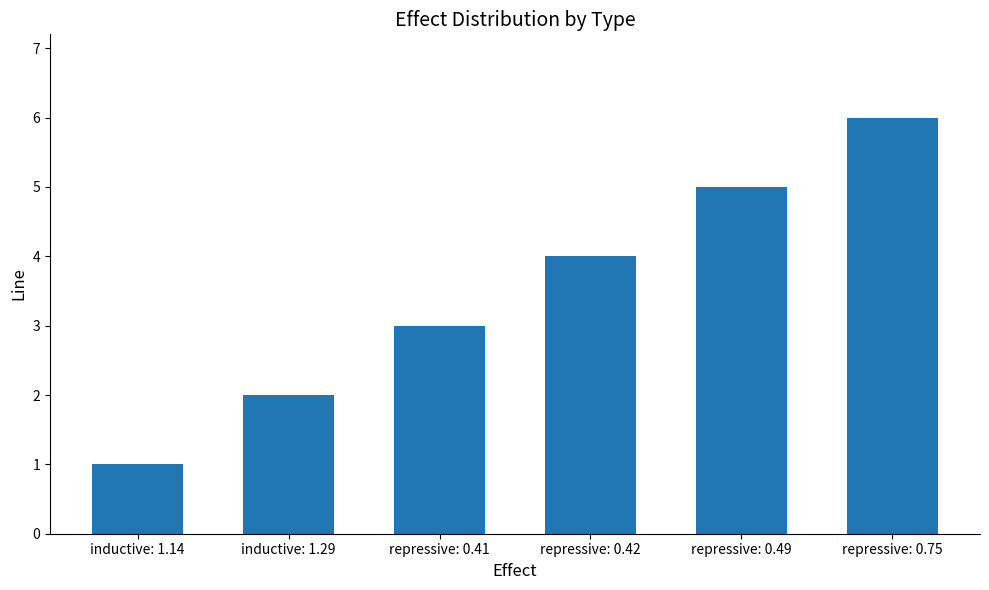

What is the approximate value at repressive: 0.75?

6